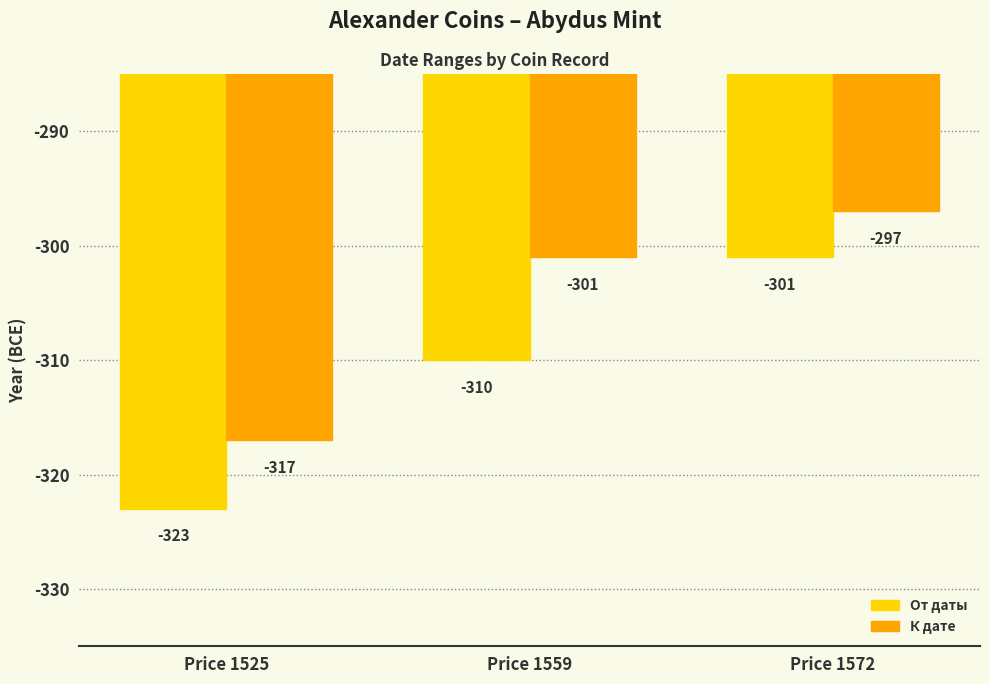

At which category is the sum across all series the highest?

Price 1572